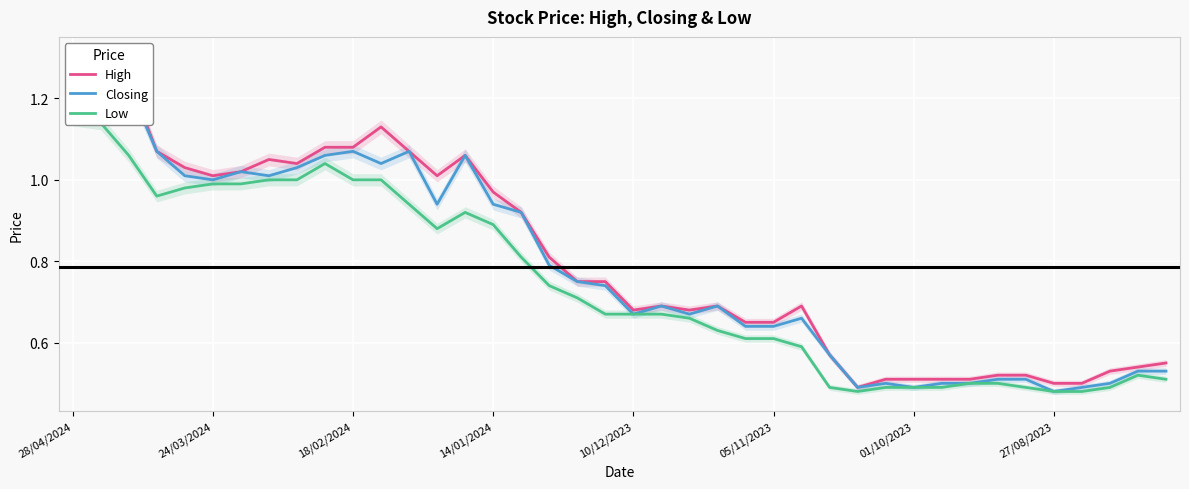

What is the difference between the maximum and minimum values in the Closing series?

0.8